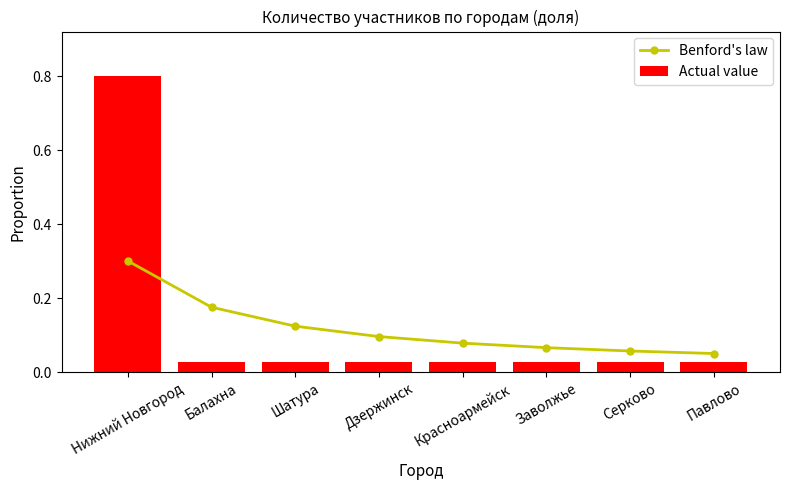

Rank the series at Красноармейск from highest to lowest value.

Benford's law, Actual value